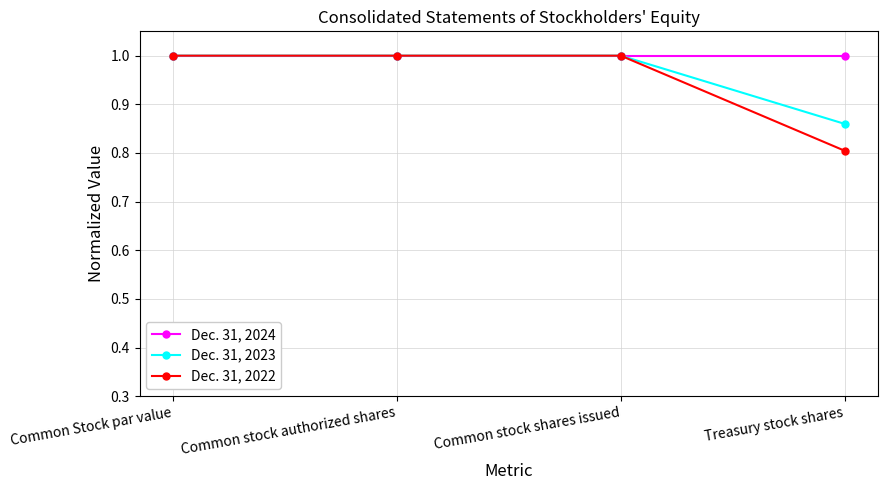

Which series has the largest range (max minus min)?

Dec. 31, 2022